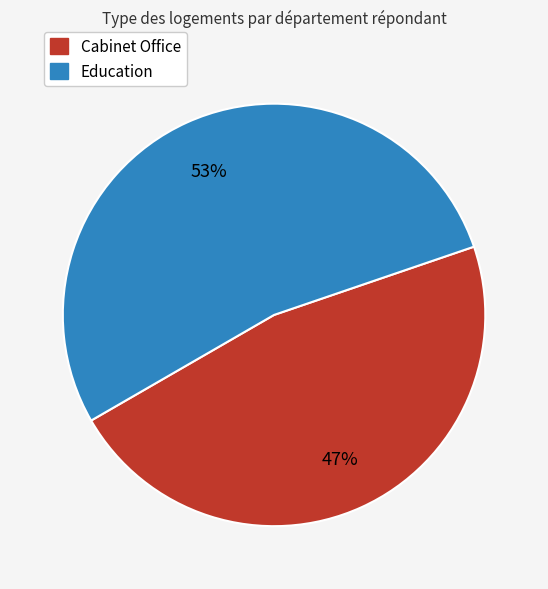

Is the sum of Education and Cabinet Office greater than half?

Yes